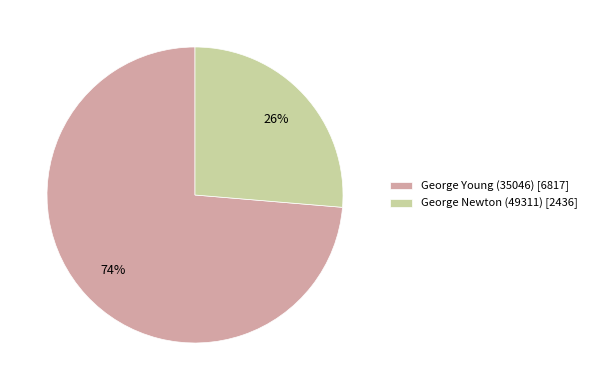

Does George Young (35046) account for over 50% of the chart?

Yes